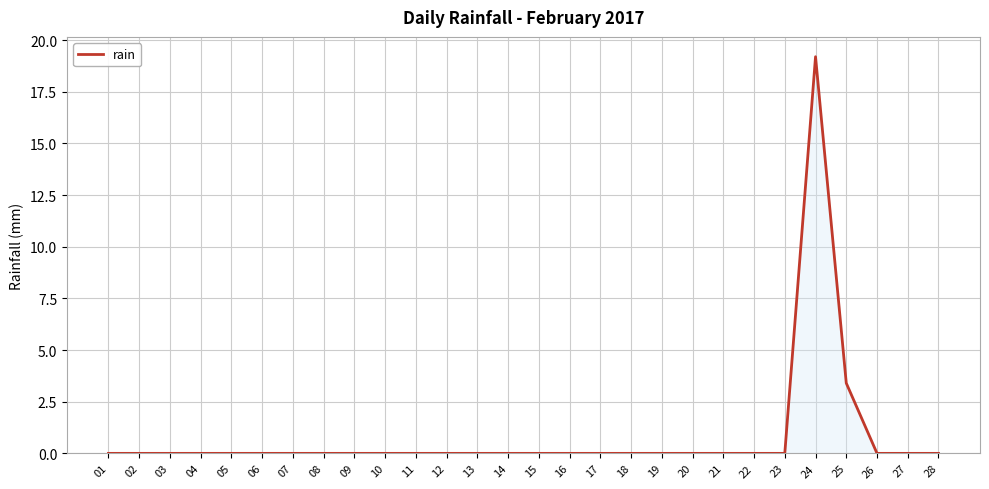

Reading left to right, what are all the values shown in this chart?

01=0.0	02=0.0	03=0.0	04=0.0	05=0.0	06=0.0	07=0.0	08=0.0	09=0.0	10=0.0	11=0.0	12=0.0	13=0.0	14=0.0	15=0.0	16=0.0	17=0.0	18=0.0	19=0.0	20=0.0	21=0.0	22=0.0	23=0.0	24=19.2	25=3.4	26=0.0	27=0.0	28=0.0